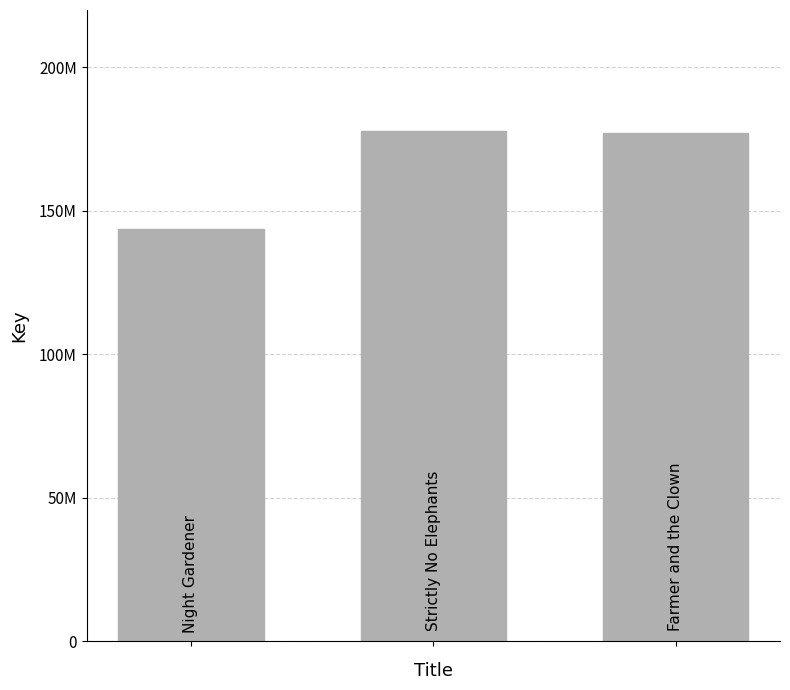

What is the greatest value displayed?

177704082